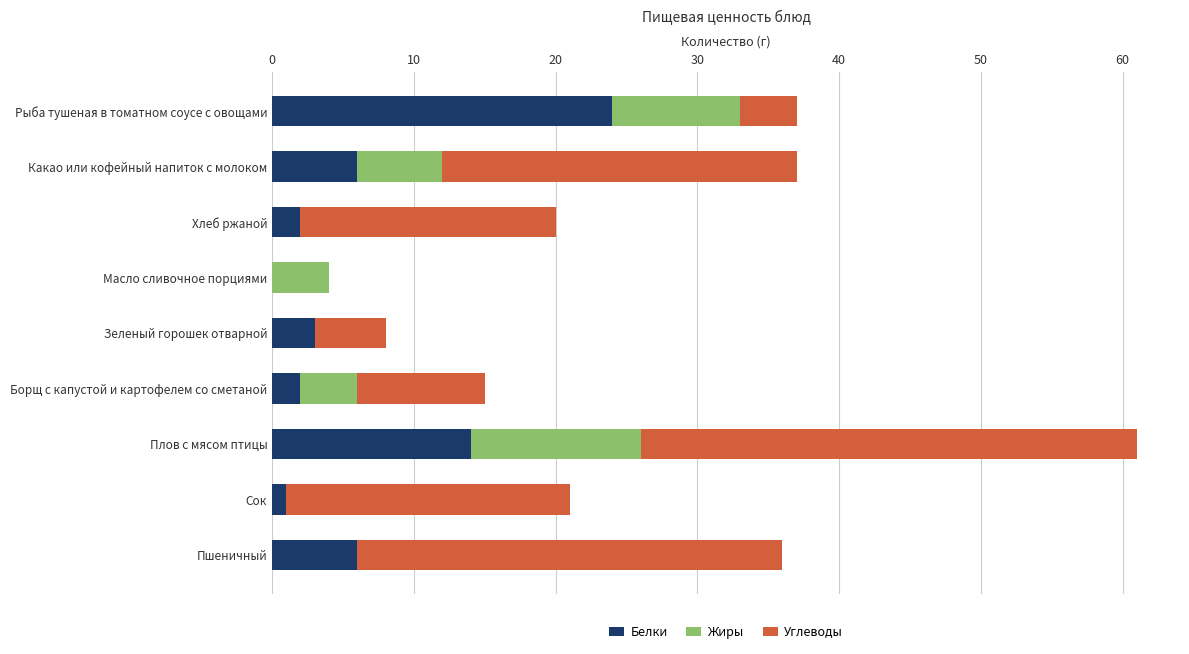

At which category is the sum across all series the highest?

Плов с мясом птицы